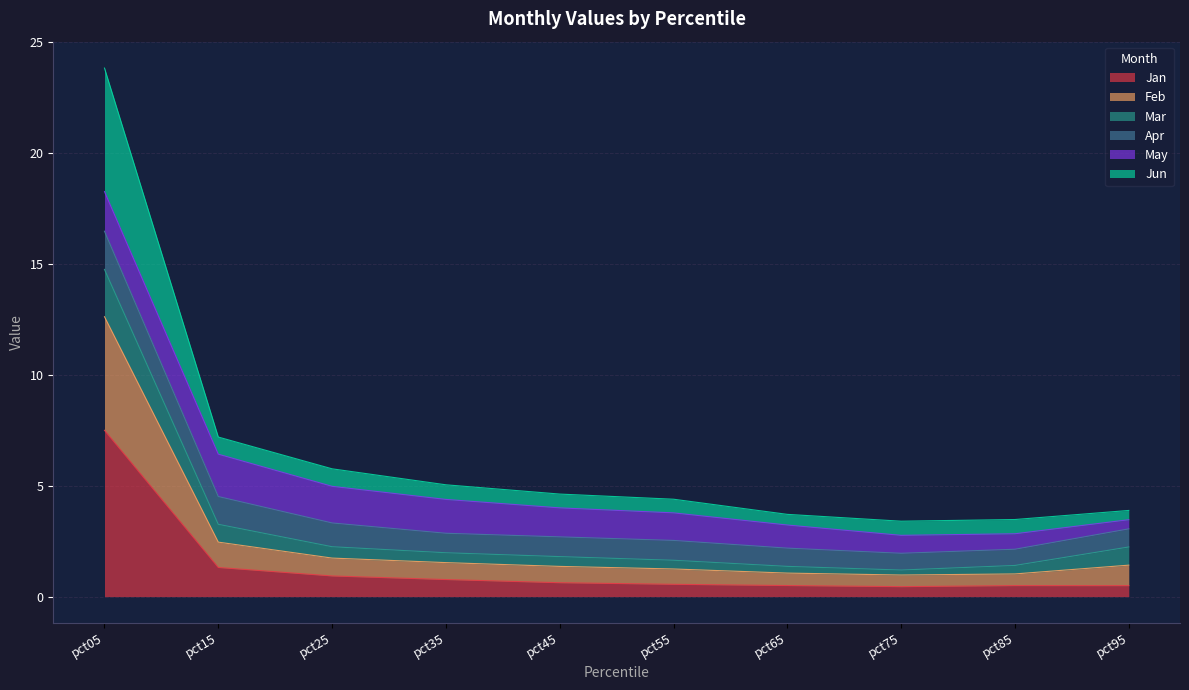

What is the minimum value for Jan?

0.4